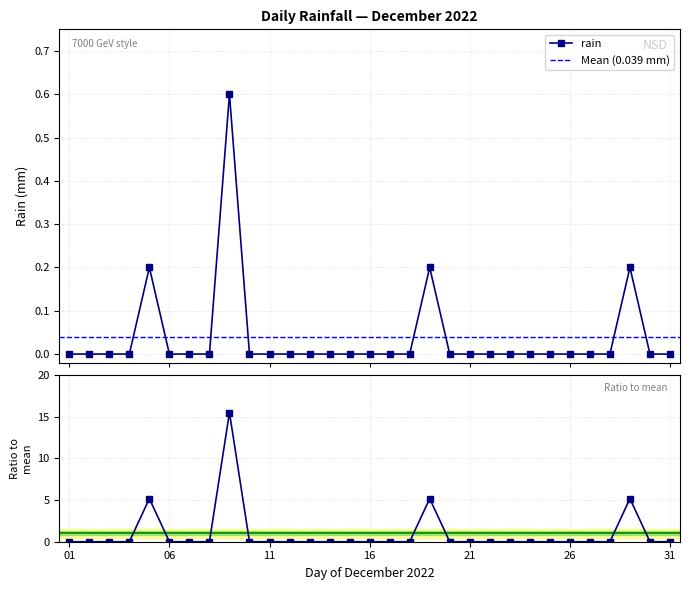

The chart shows a value of 0.3 at 2022-12-28. True or false?

False